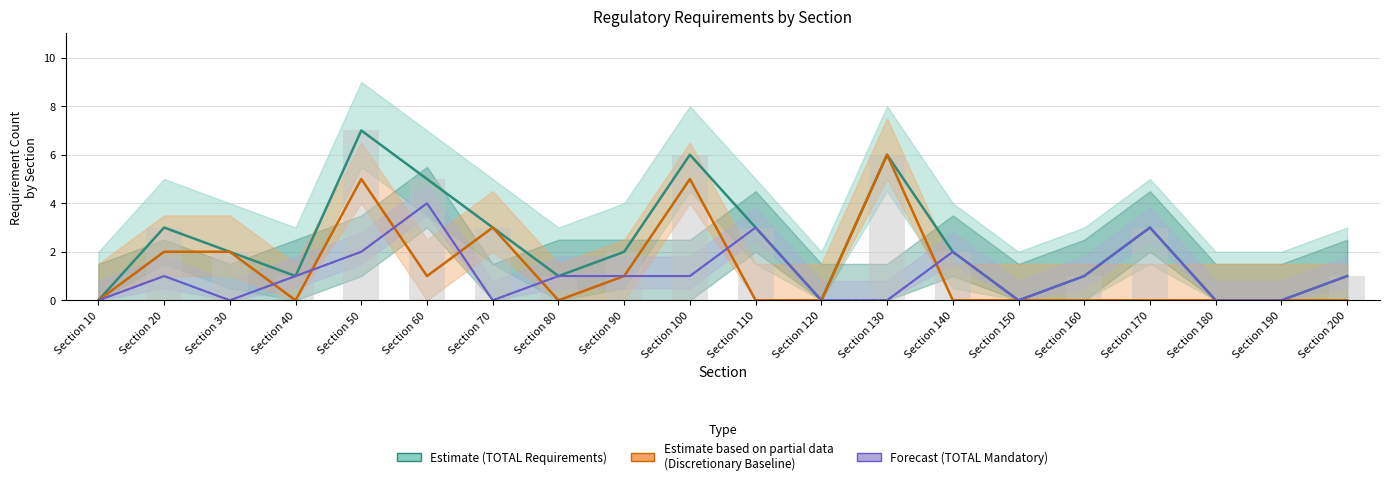

Rank the series at Section 180 from lowest to highest value.

TOTAL Requirements, Discretionary Baseline, TOTAL Mandatory